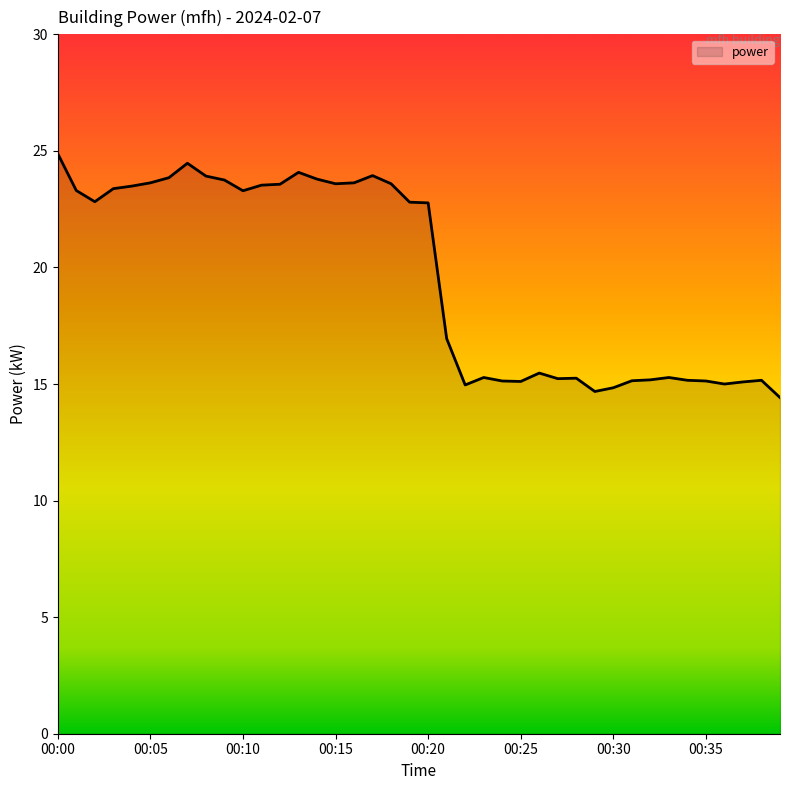

What is the smallest value displayed?

14.4